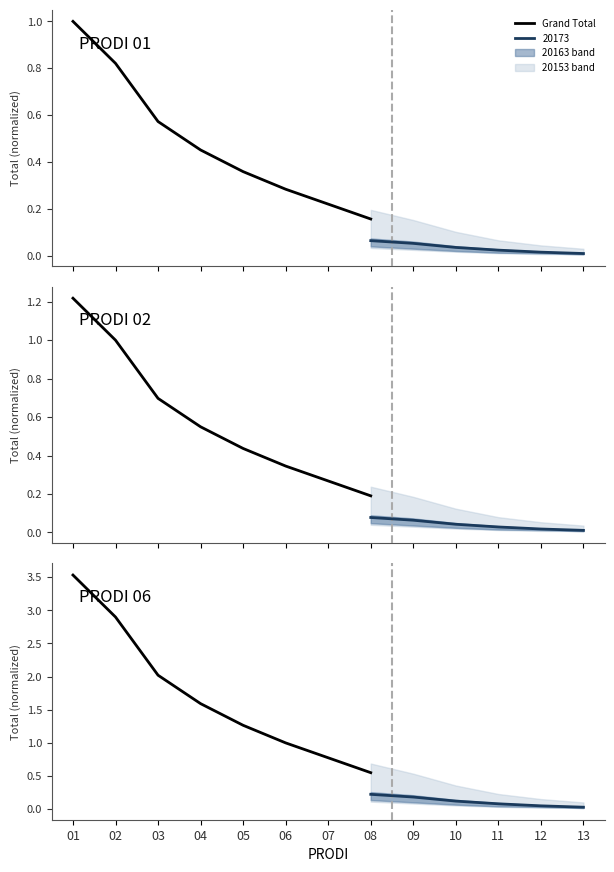

List the labels in order of value, largest first.

01, 02, 03, 04, 05, 06, 07, 08